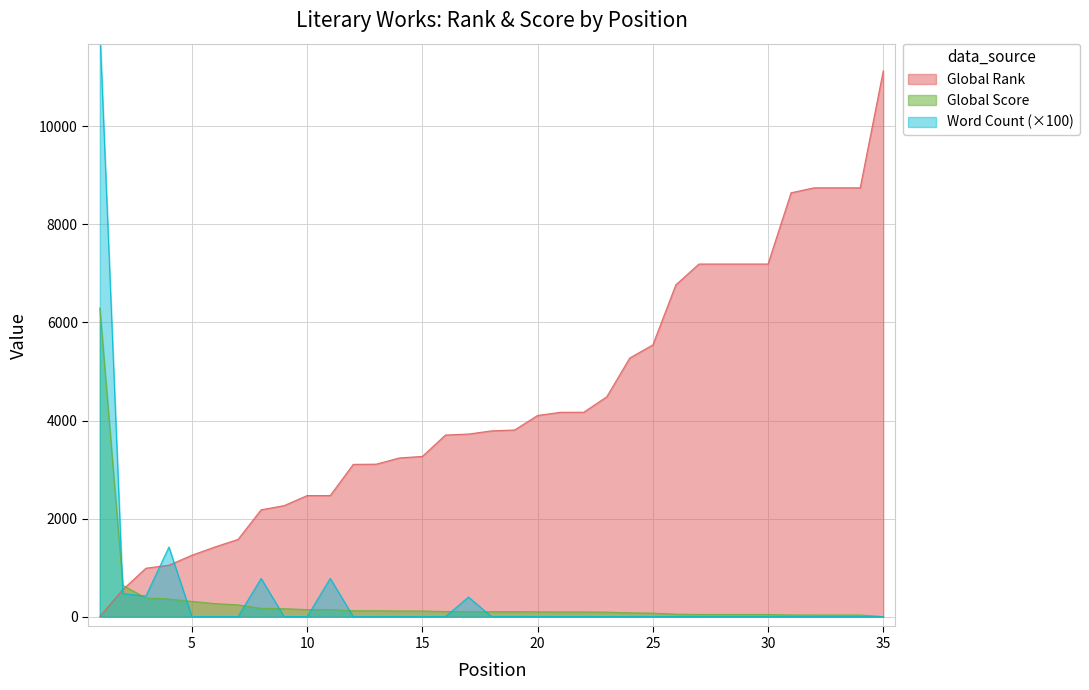

Which series ends up on top after the final intersection of Global Score and Global Rank?

Global Rank